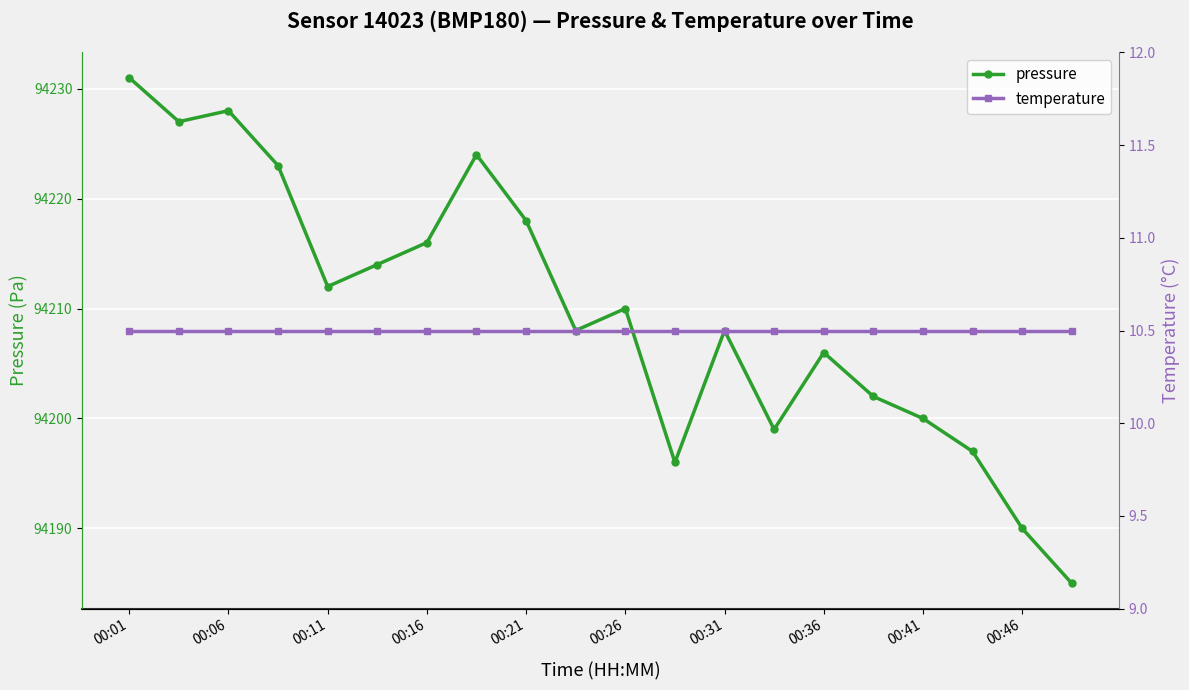

Rank the series by their average value, from highest to lowest.

pressure, temperature